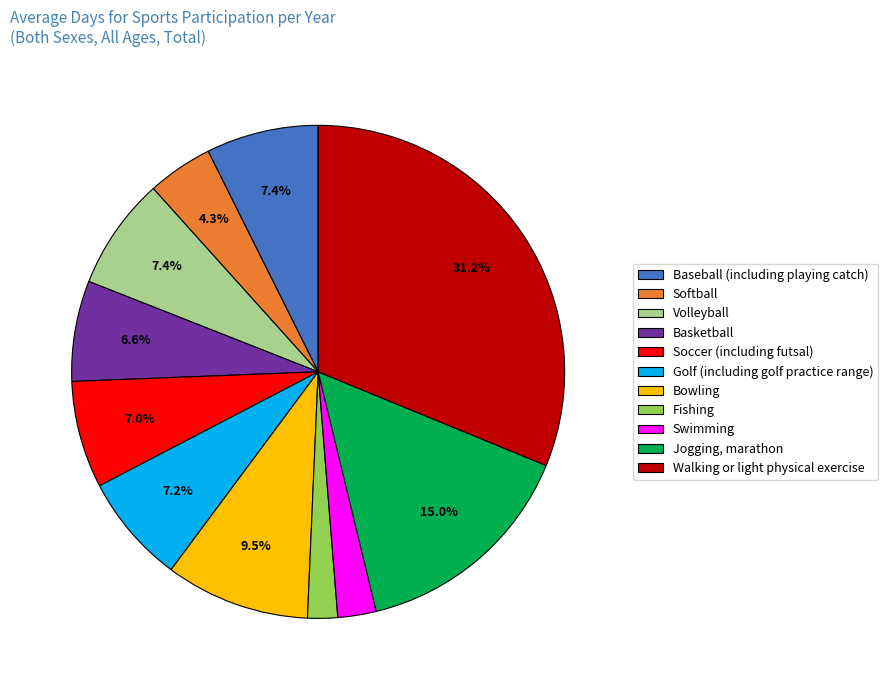

What is the ratio of the value at Jogging, marathon to the value at Volleyball?

2.0